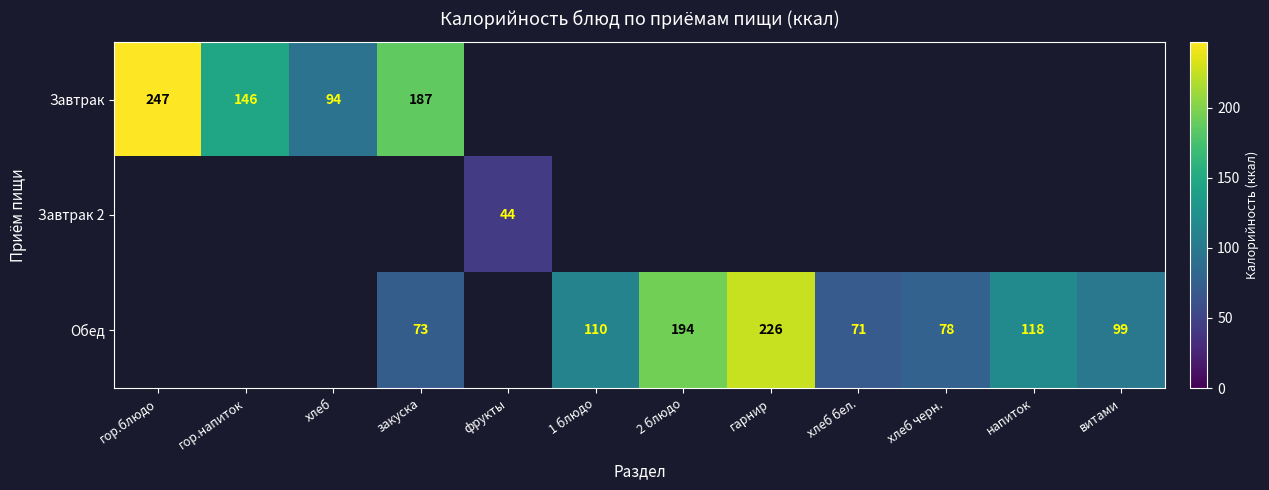

Is it true that Обед equals 388 at гарнир?

False